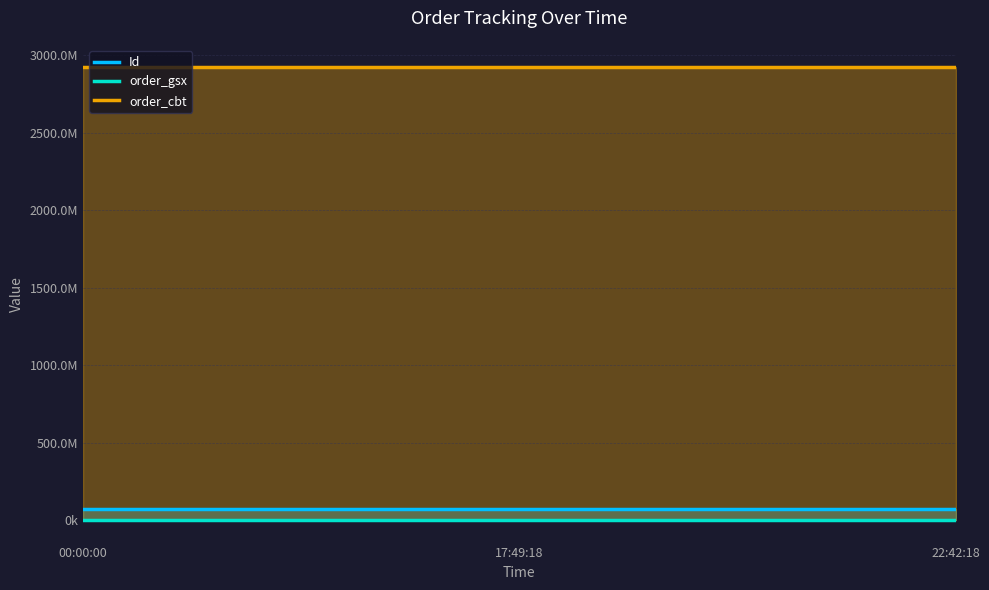

What is the difference between the highest and lowest values at 22:42:18?

2921679122